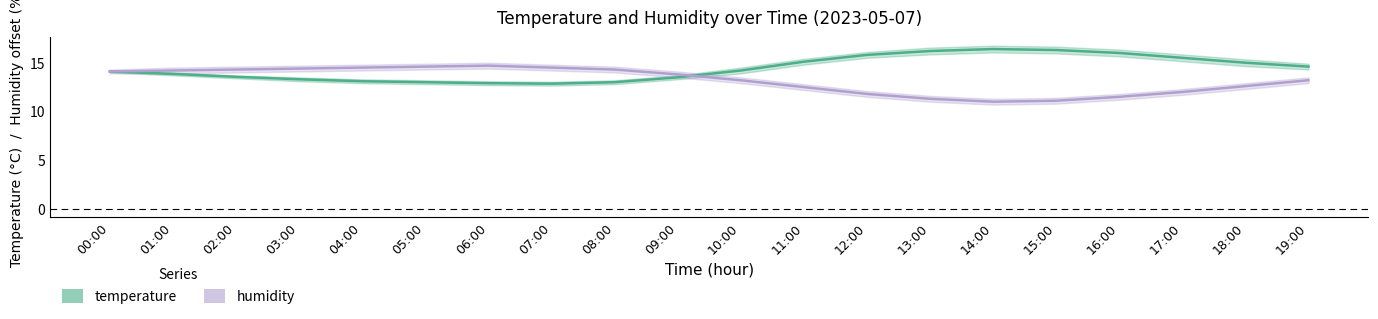

Where does the humidity (shifted) series first go above 13?

00:00